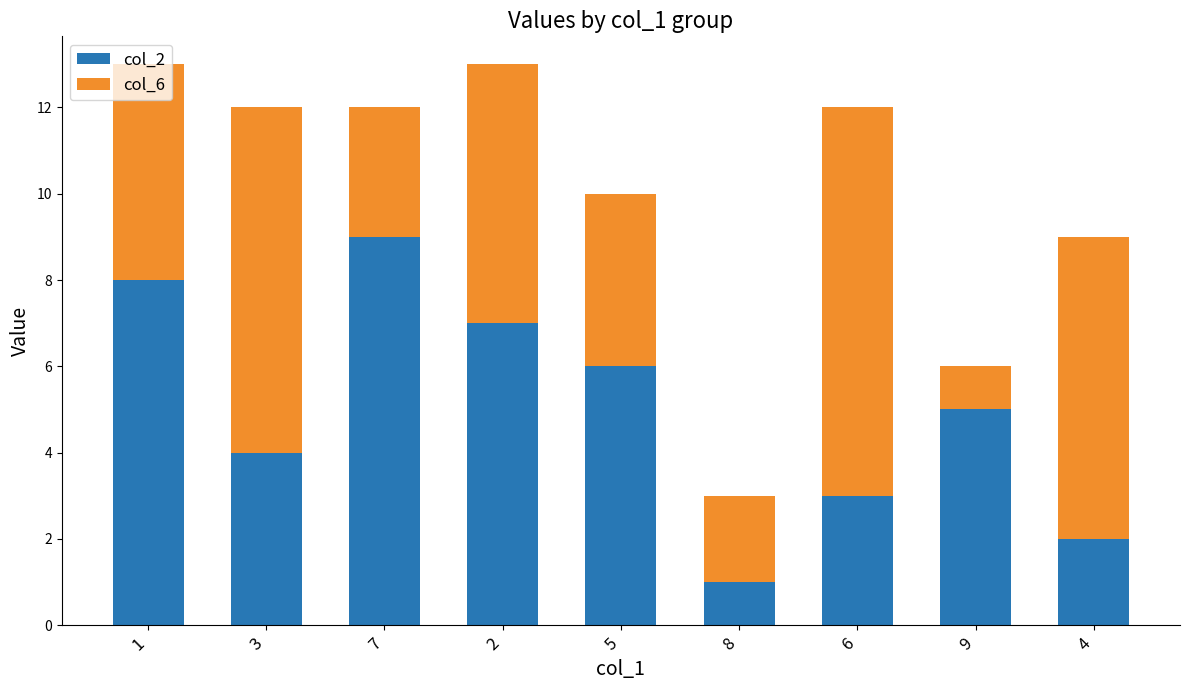

The value of col_2 at 5 is 6. True or false?

True